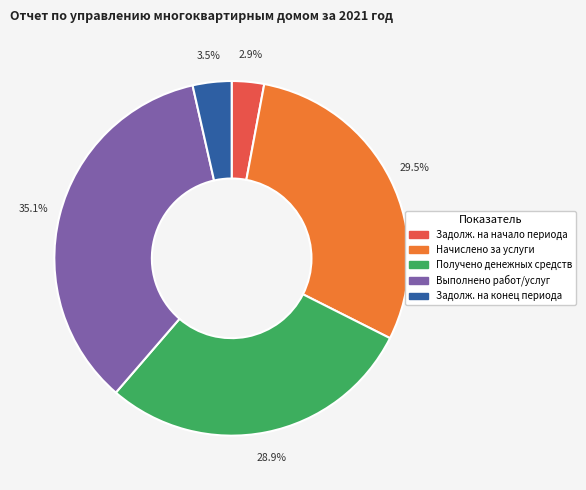

Is there a majority slice in this chart?

No